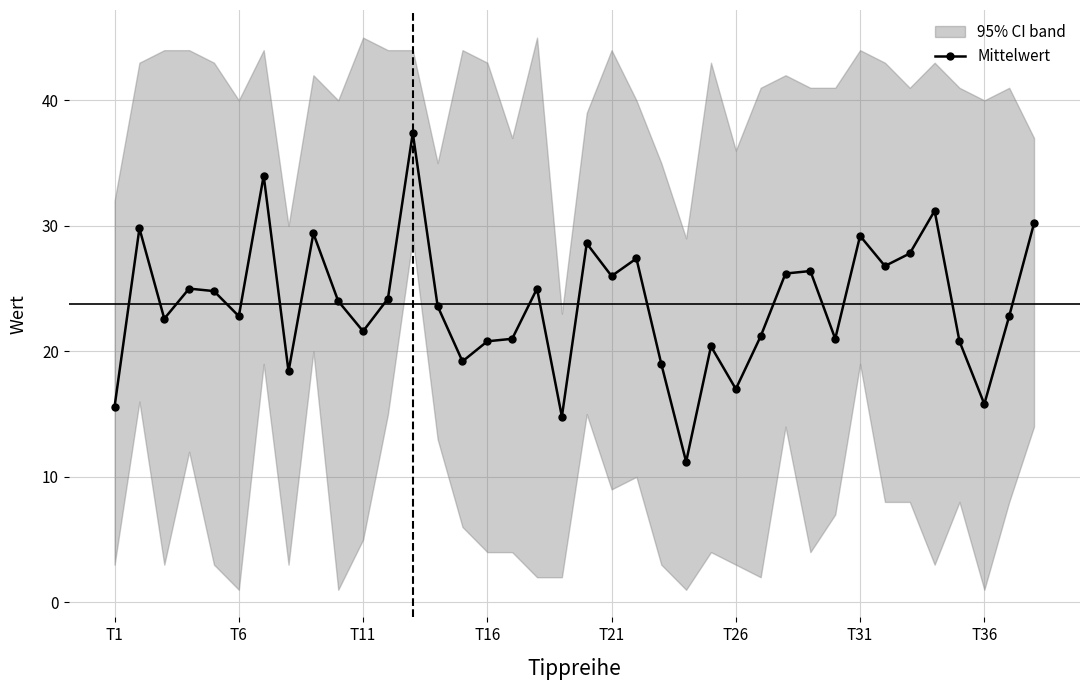

Is this an area chart (filled region under the line)?

No